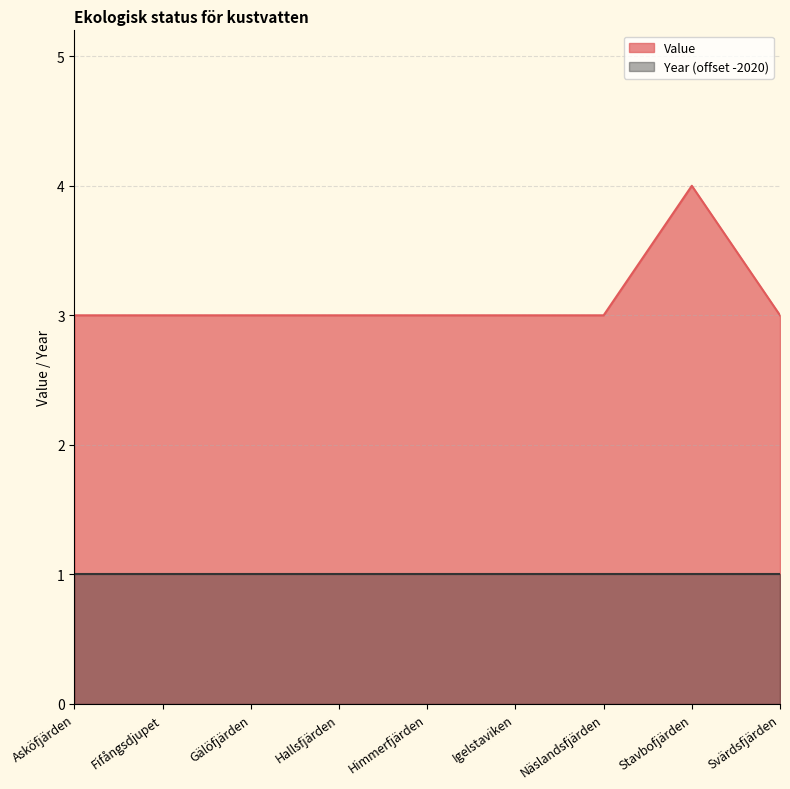

At which category does the data reach its first local peak?

Stavbofjärden